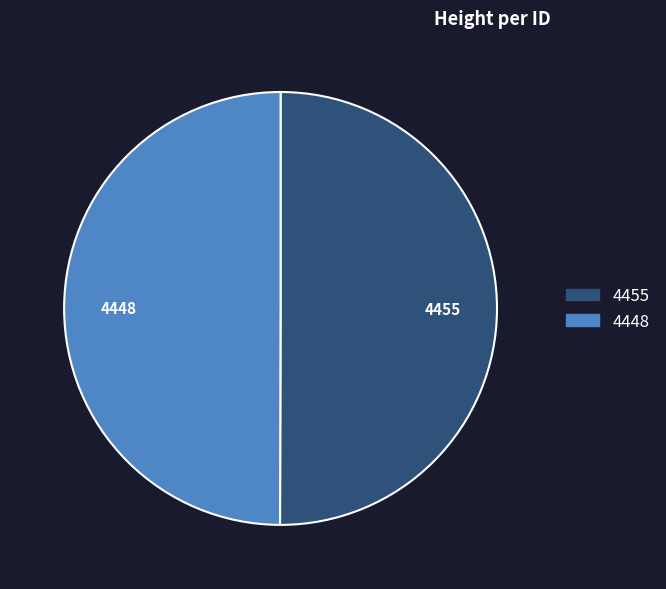

True or false: 4448 accounts for 63% of the total.

False